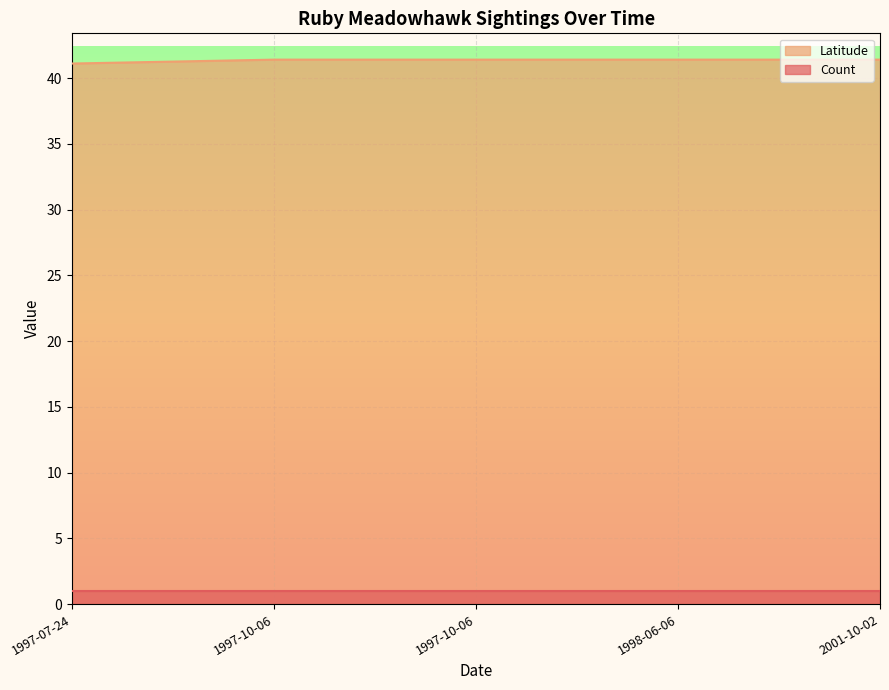

What is the value of the 4th point from the left?

41.4